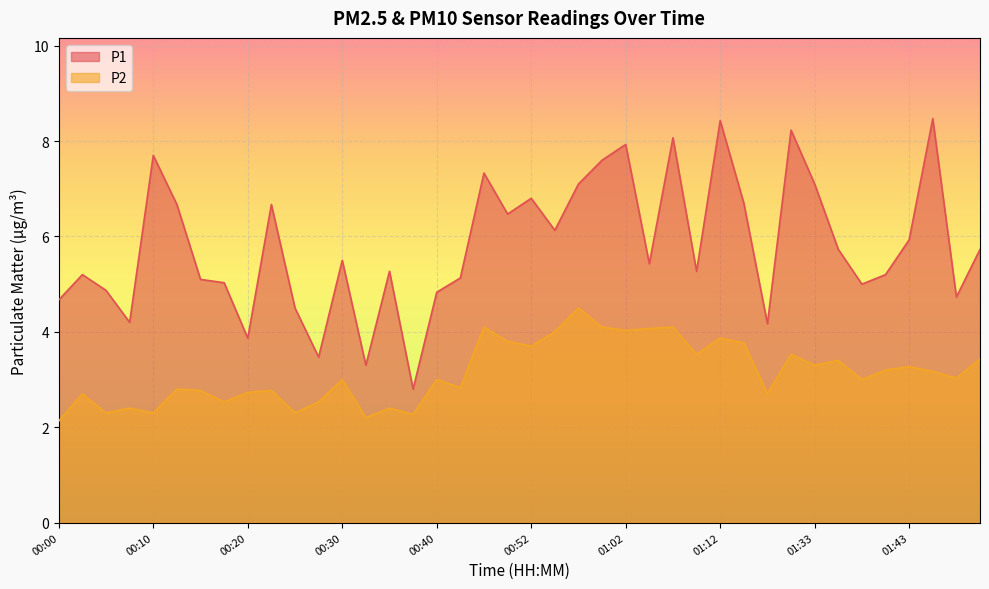

The P1 series shows 4.2 at 01:28. True or false?

True